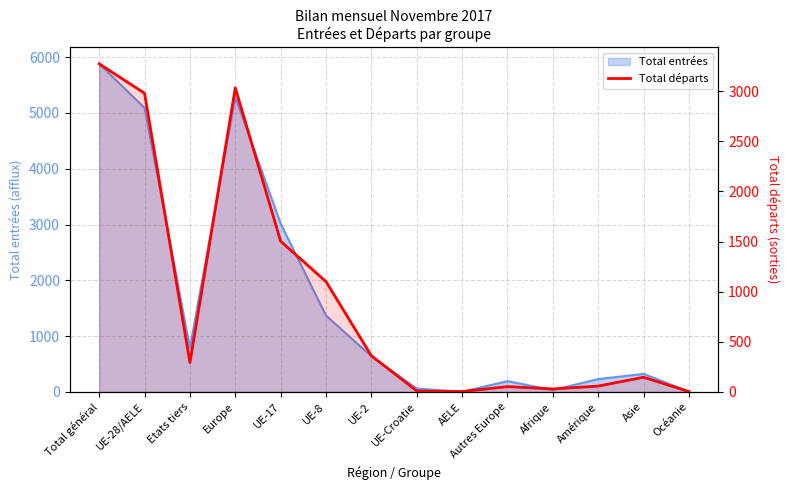

Which has a higher value, UE-2 or UE-Croatie?

UE-2